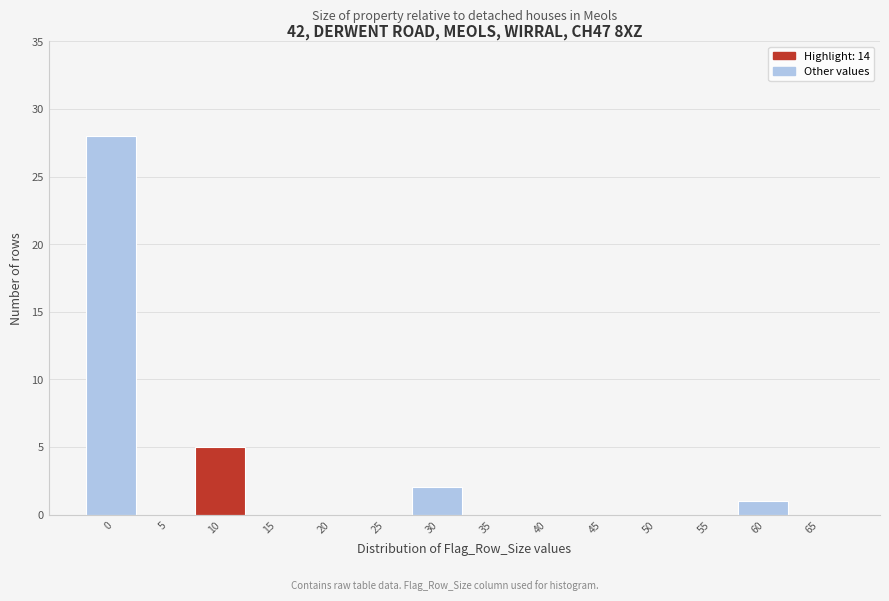

Reading left to right, transcribe all the data shown in this chart.

0=28	5=0	10=5	15=0	20=0	25=0	30=2	35=0	40=0	45=0	50=0	55=0	60=1	65=0